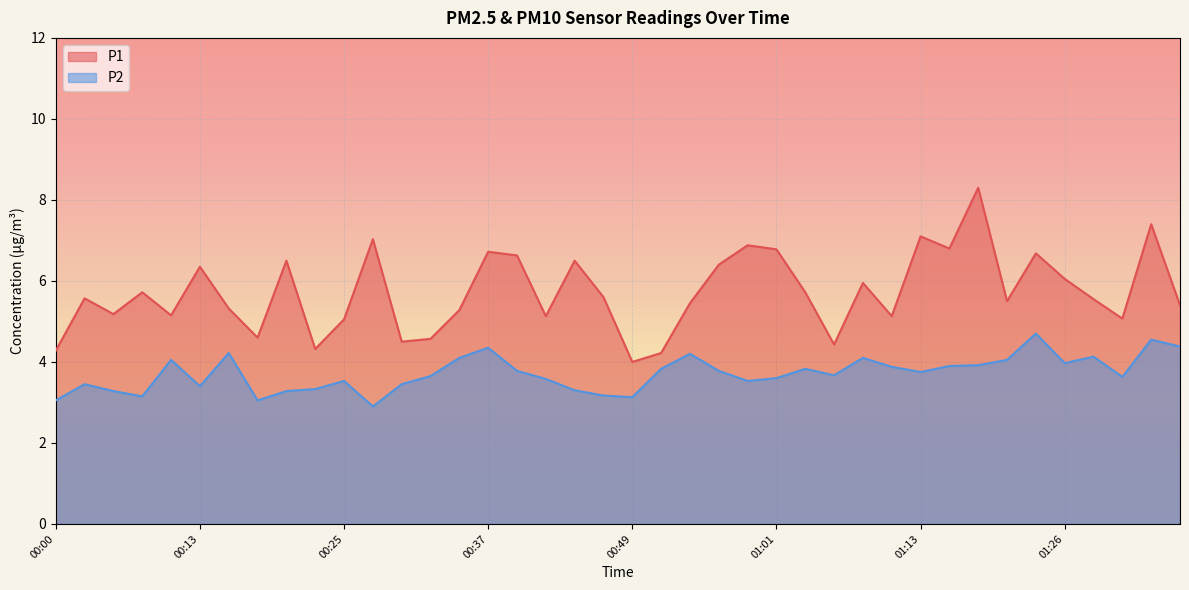

Which has a higher value, 00:05 or 00:39?

00:39